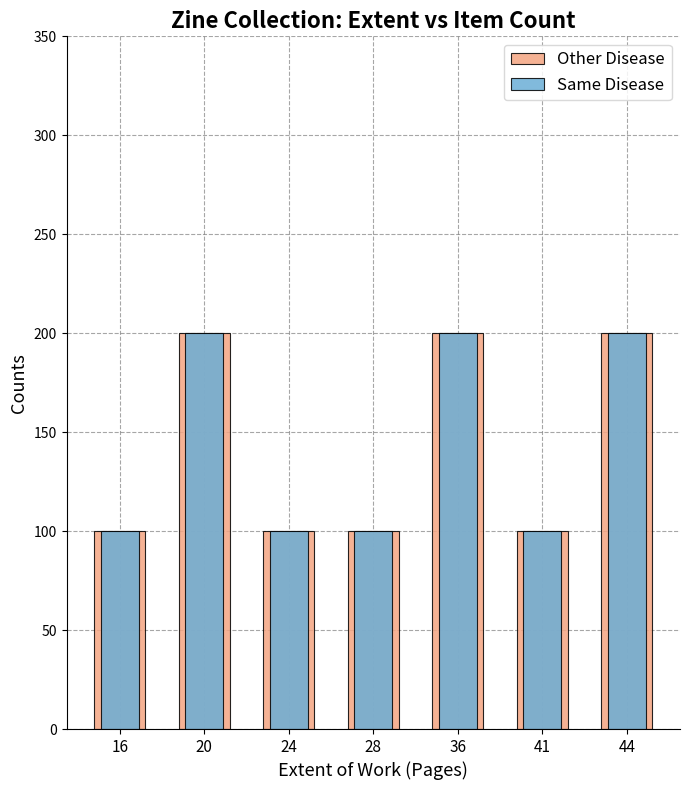

At which label is Other Disease closest to 150?

16